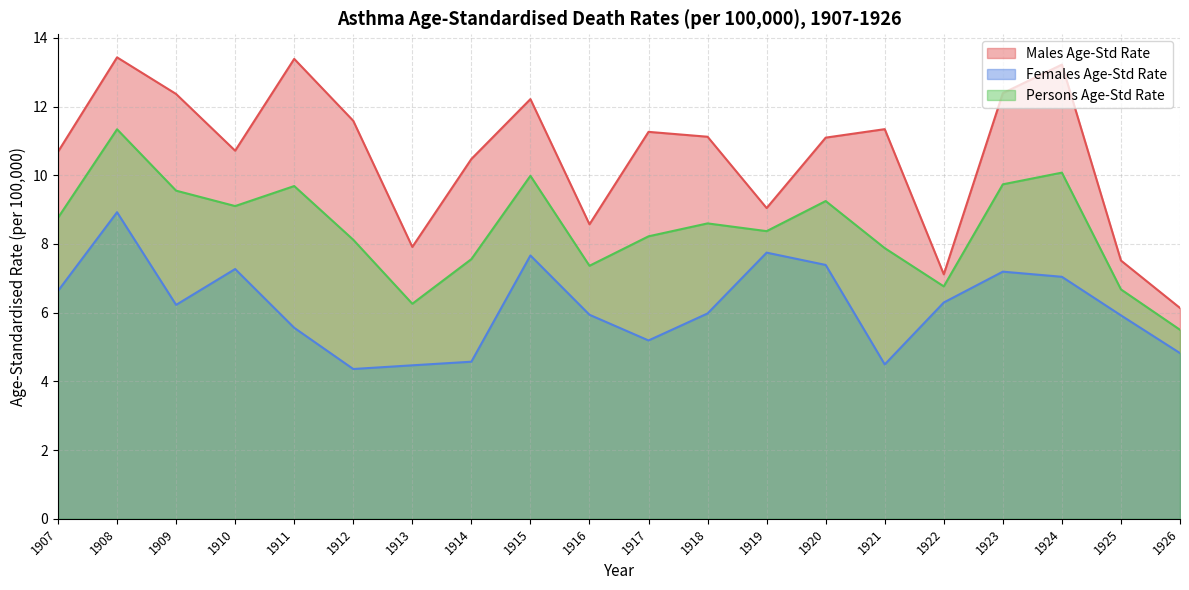

Rank the series by their maximum value, from highest to lowest.

Males Age-Std Rate, Persons Age-Std Rate, Females Age-Std Rate